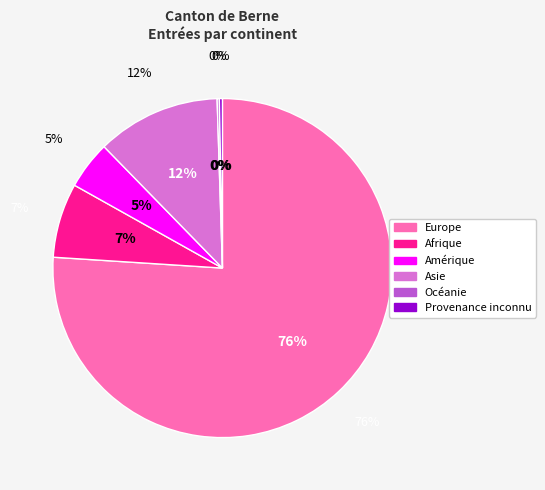

Between Provenance inconnu and Amérique, which is larger?

Amérique